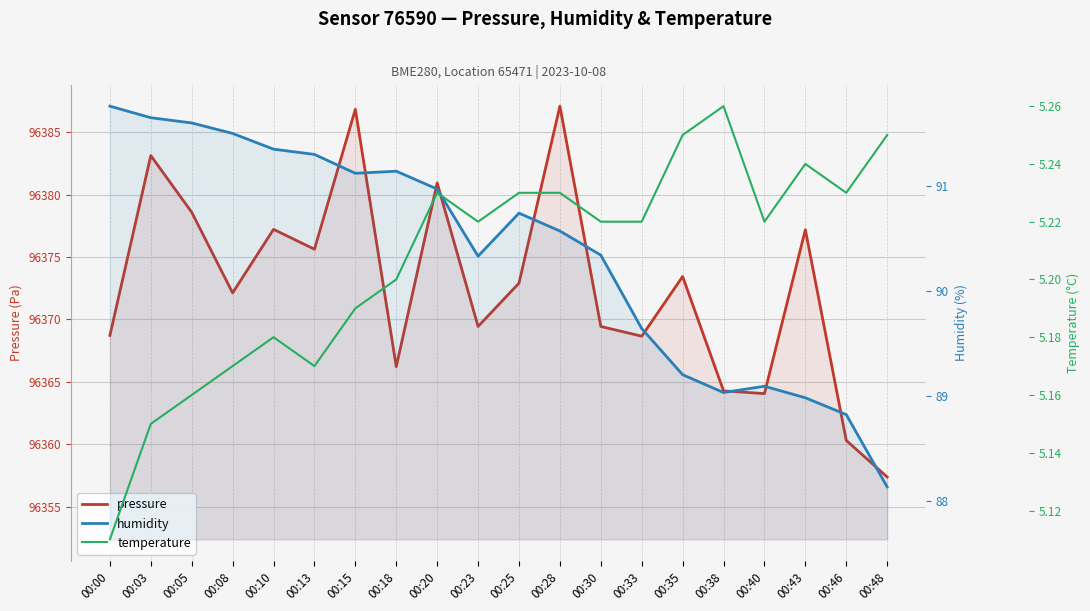

At how many categories does at least one series exceed 85477?

20